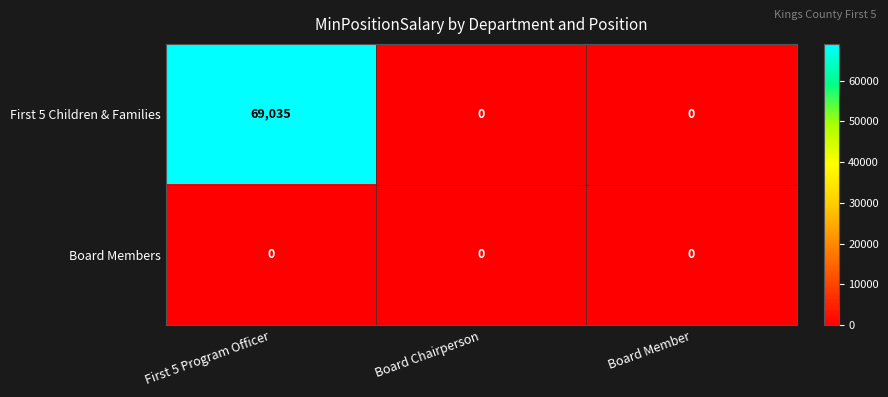

True or false: First 5 Children & Families has a value of 0 at Board Member.

True